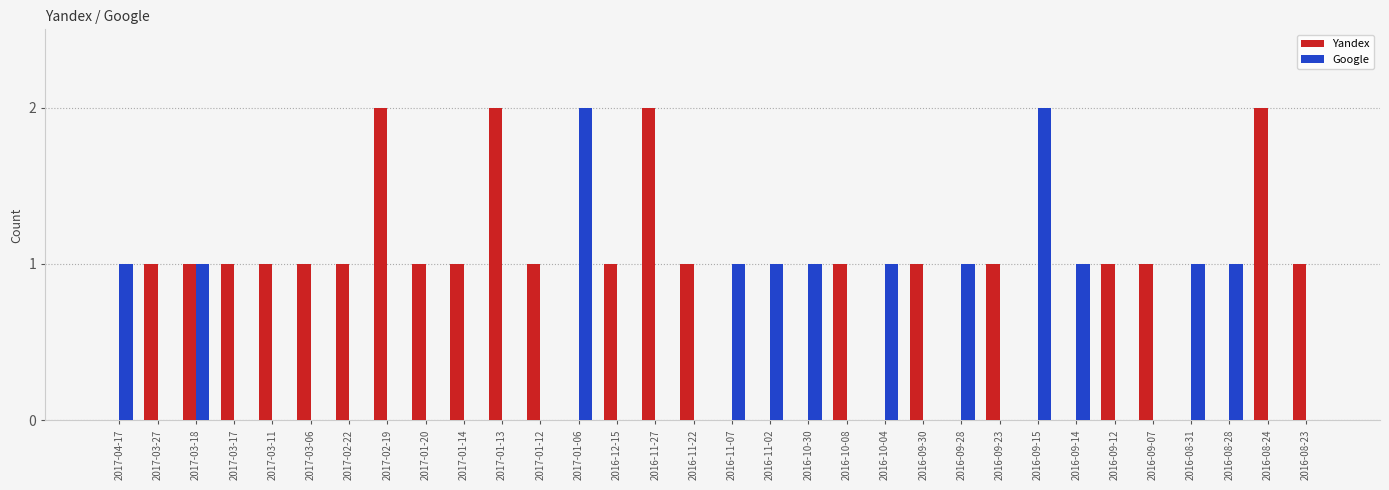

The Yandex series shows -1 at 2016-11-02. True or false?

False